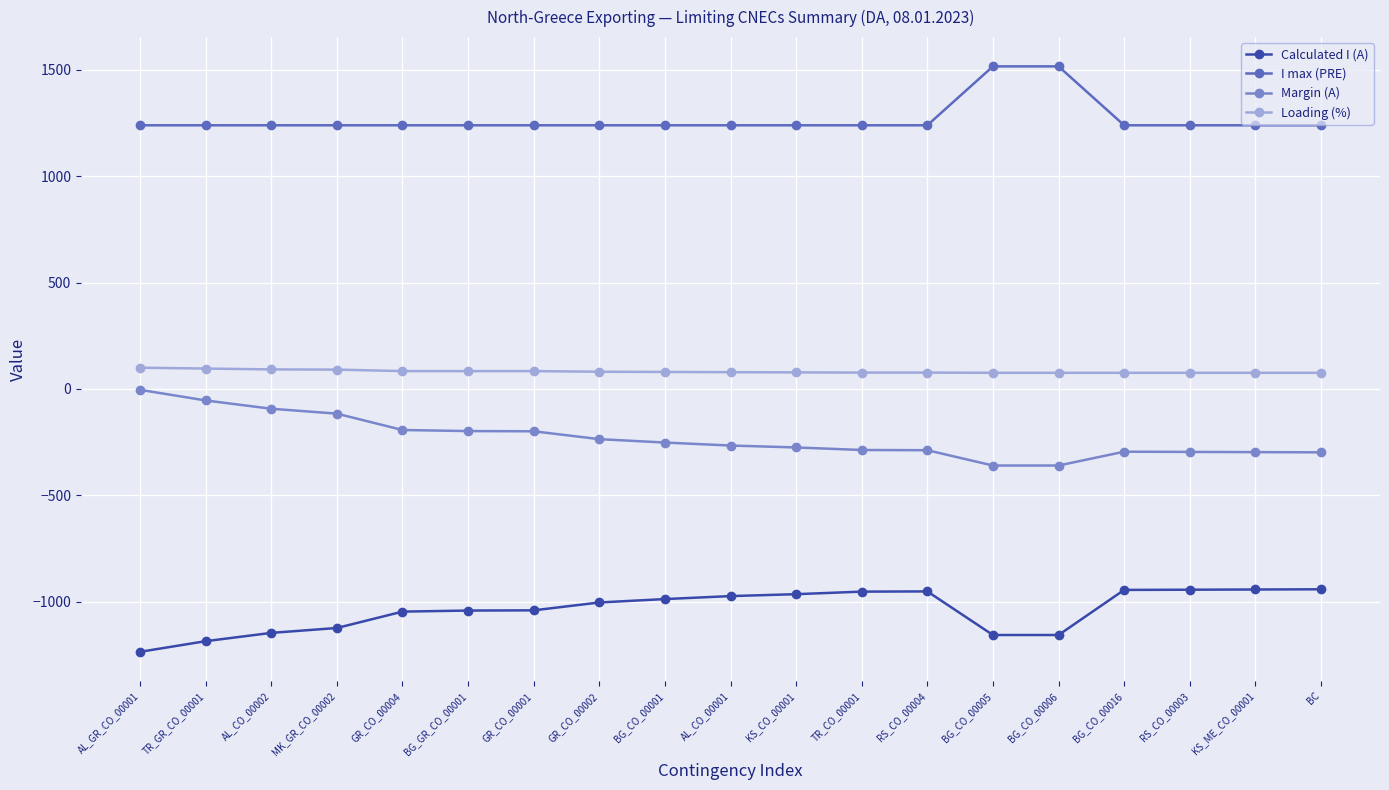

What is the spread (max minus min) of values at BG_CO_00006?

2674